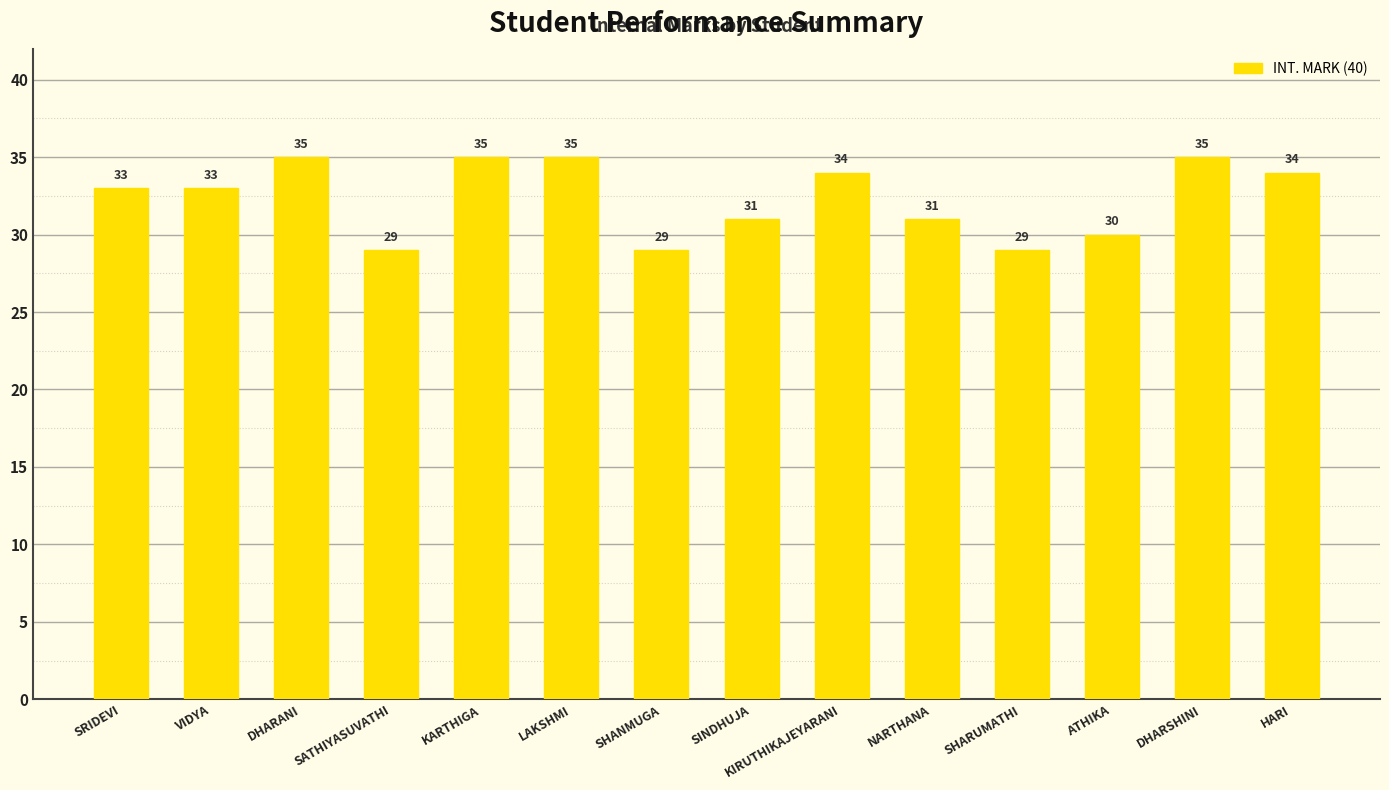

How many distinct data groups are displayed?

1